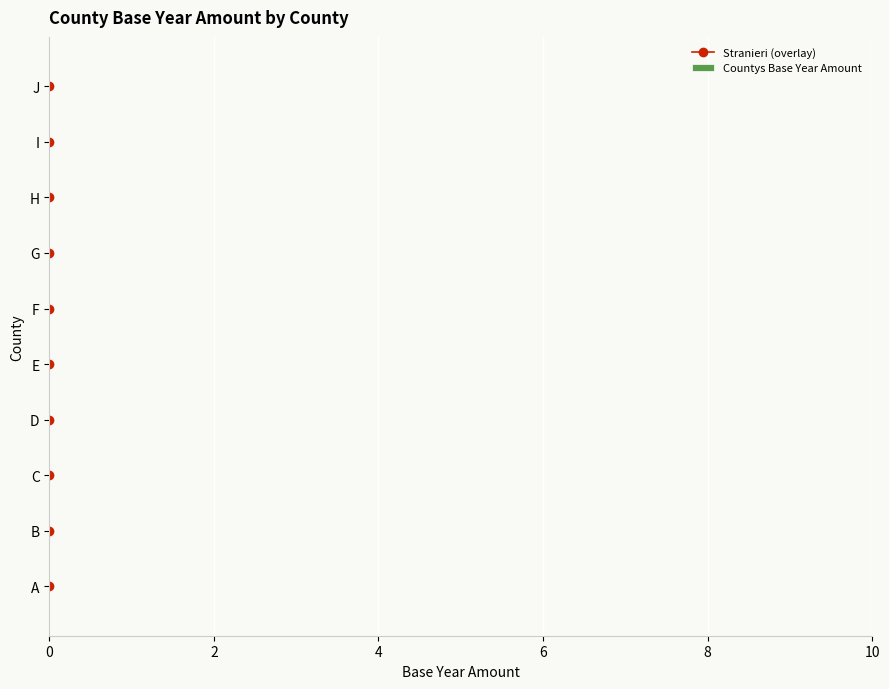

The value of Stranieri (overlay) at 0 is 4.4. True or false?

False